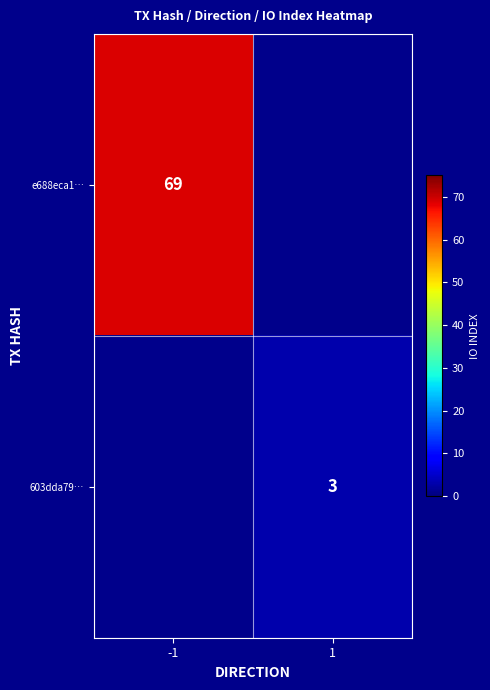

True or false: e688eca1… has a value of 46 at -1.

False